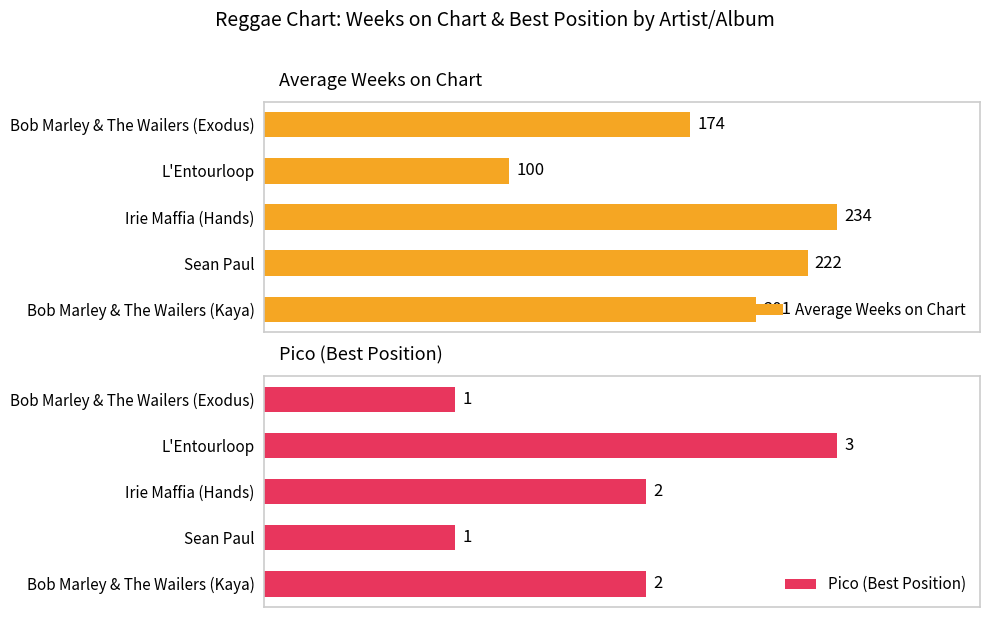

Rank the categories by Average Weeks on Chart value from highest to lowest.

Irie Maffia (Hands), Sean Paul, Bob Marley & The Wailers (Kaya), Bob Marley & The Wailers (Exodus), L'Entourloop